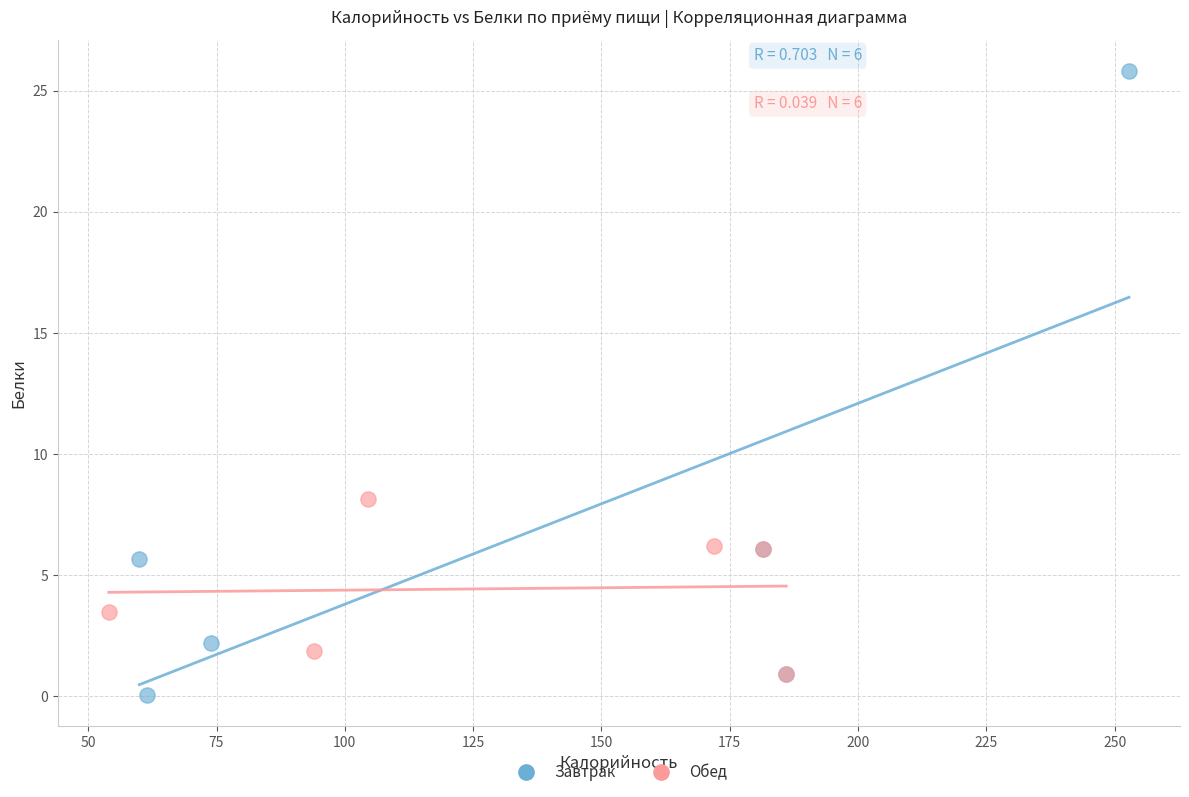

Which series contains the highest Y value?

Завтрак